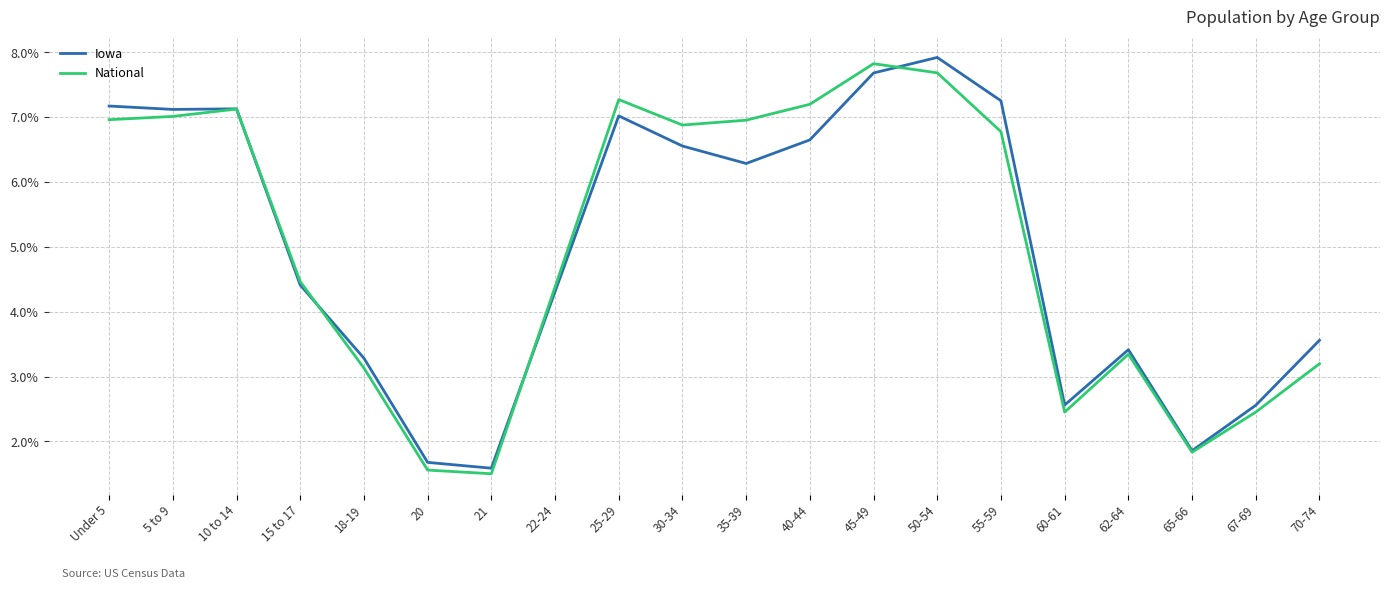

True or false: Iowa and National cross at least once.

True